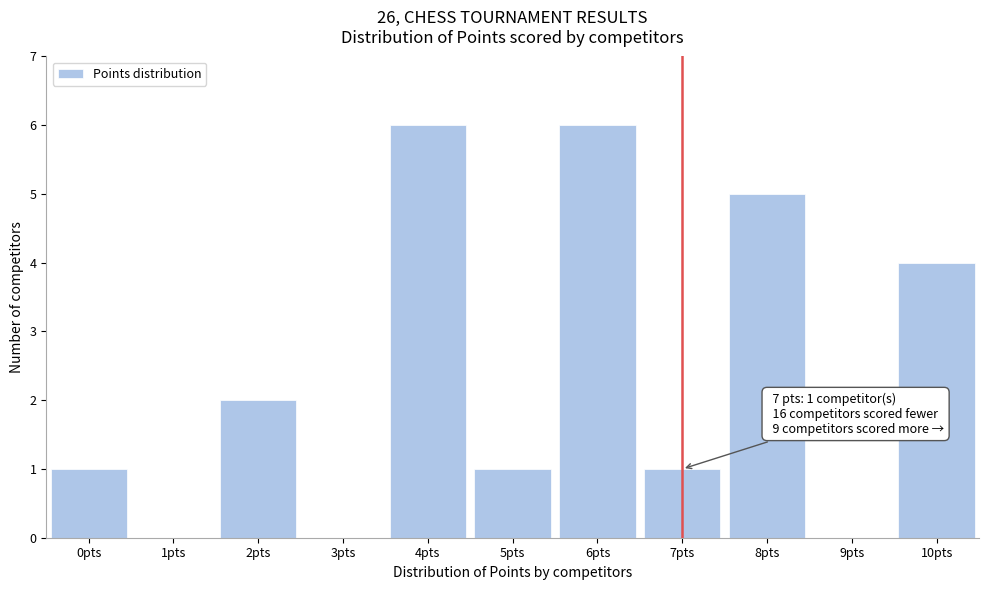

Reading left to right, extract all data points from this chart.

0pts=1	1pts=0	2pts=2	3pts=0	4pts=6	5pts=1	6pts=6	7pts=1	8pts=5	9pts=0	10pts=4